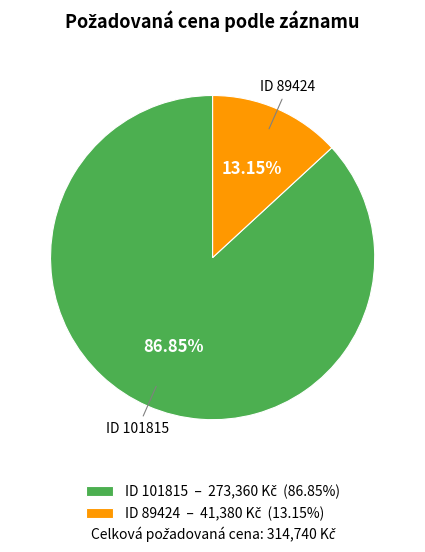

Does any single category account for the majority?

Yes